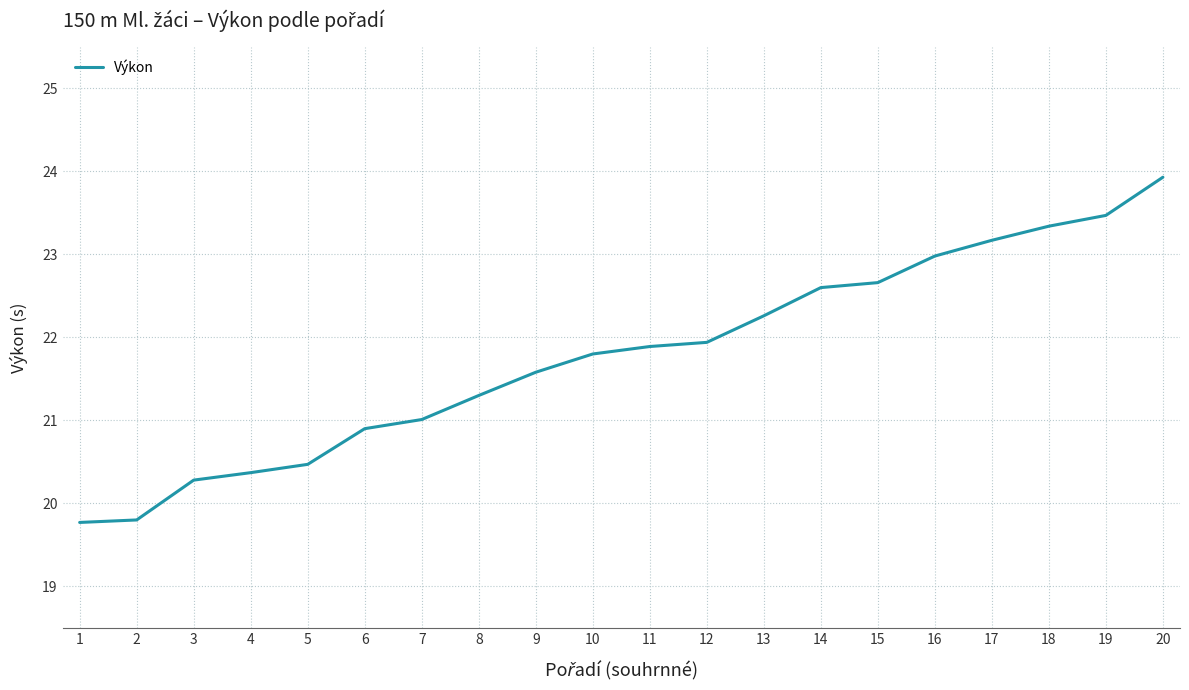

How many distinct data groups are displayed?

1